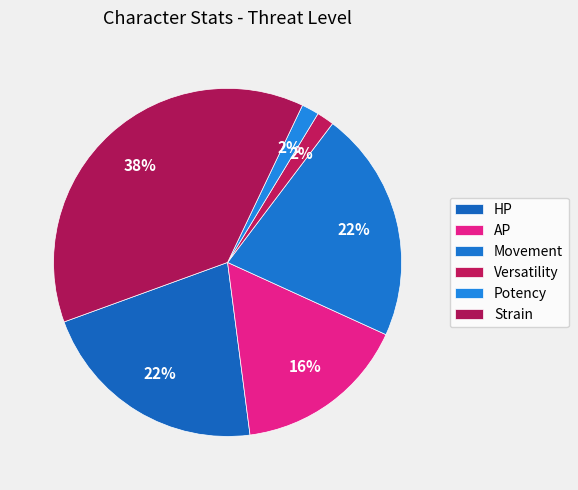

Count the number of slices in the pie.

6